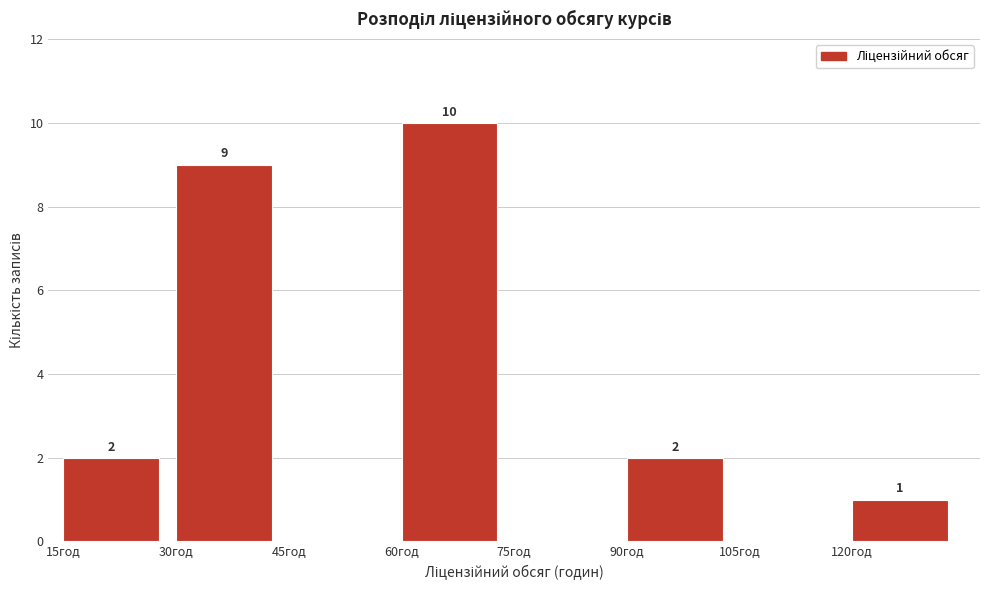

Over which range of the x-axis is the bar tallest?

60 to 75